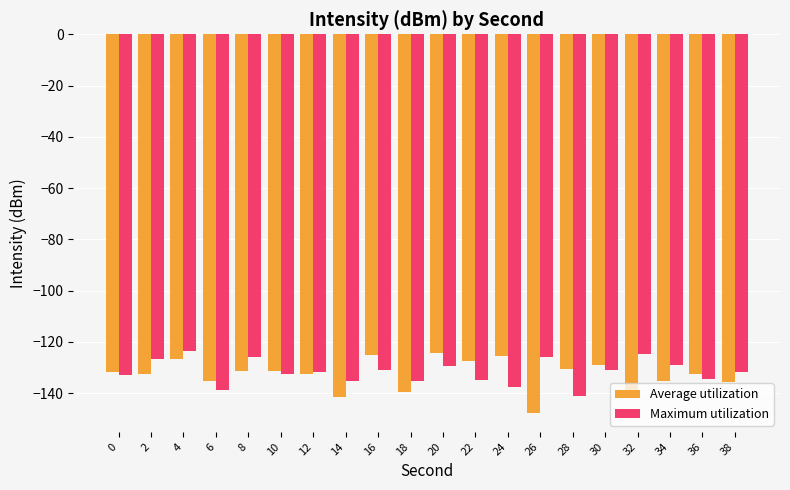

What is the difference between the maximum and minimum values in the Average utilization series?

23.4